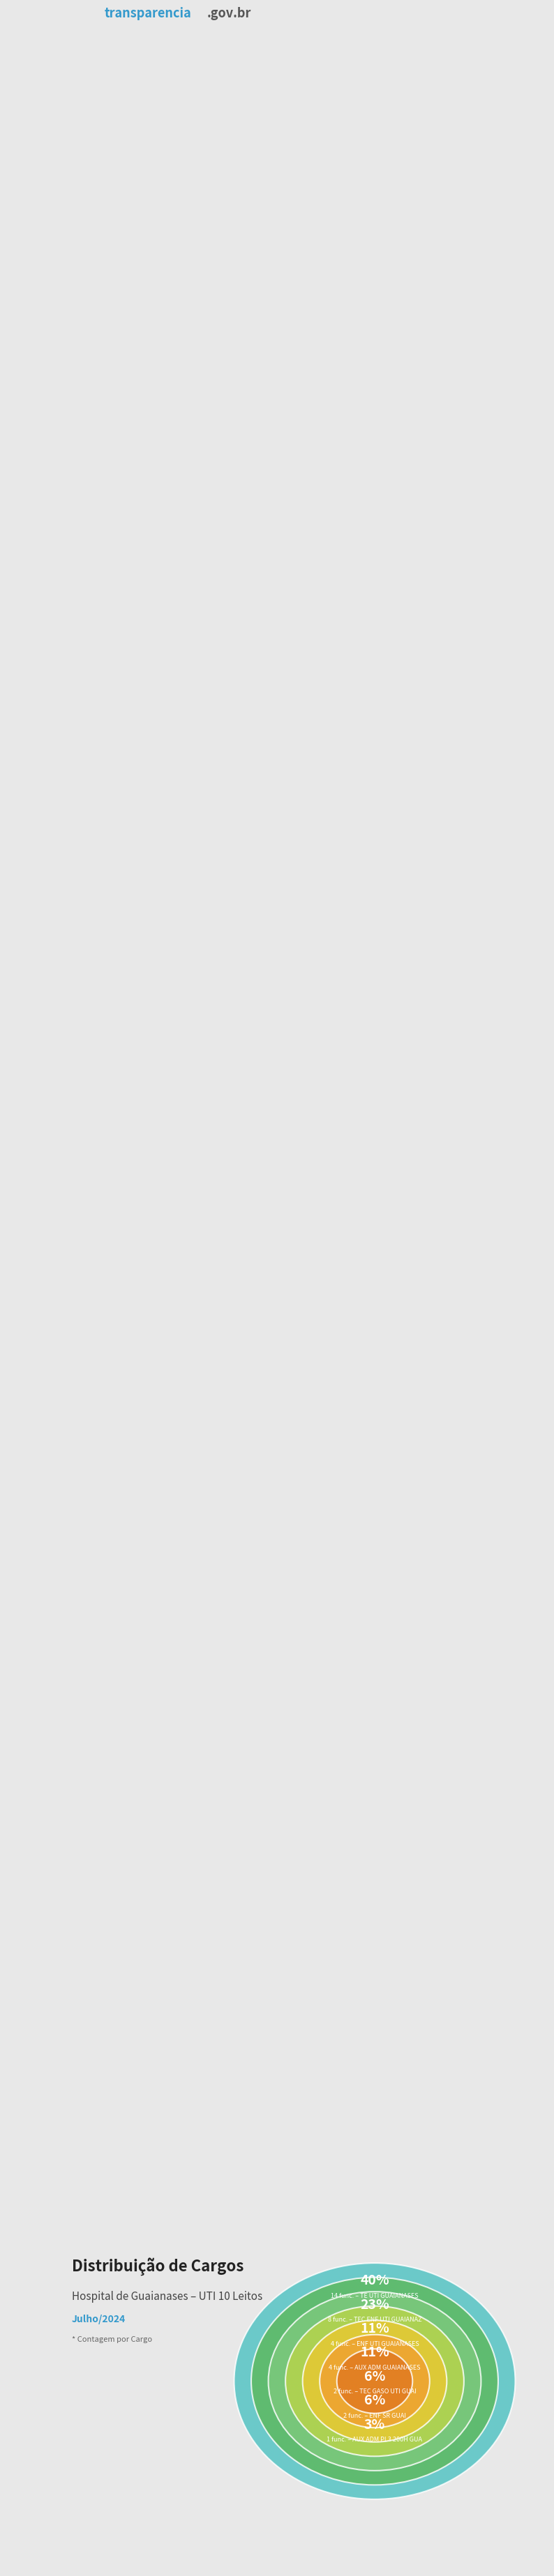

How many slices are in this pie chart?

7